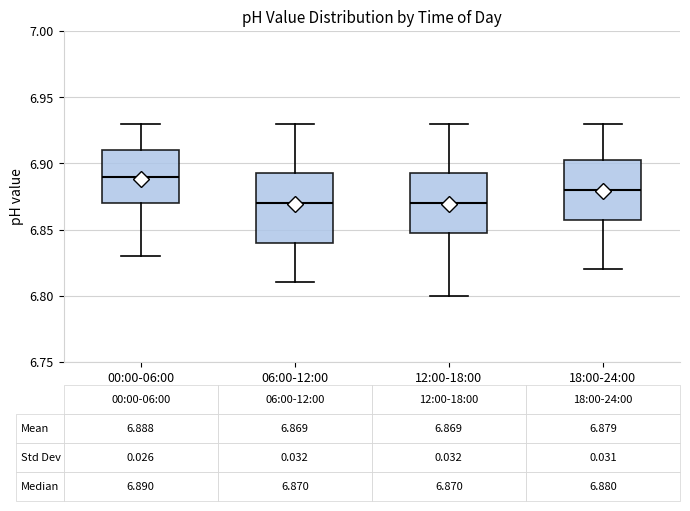

Which box has the highest median line?

00:00-06:00